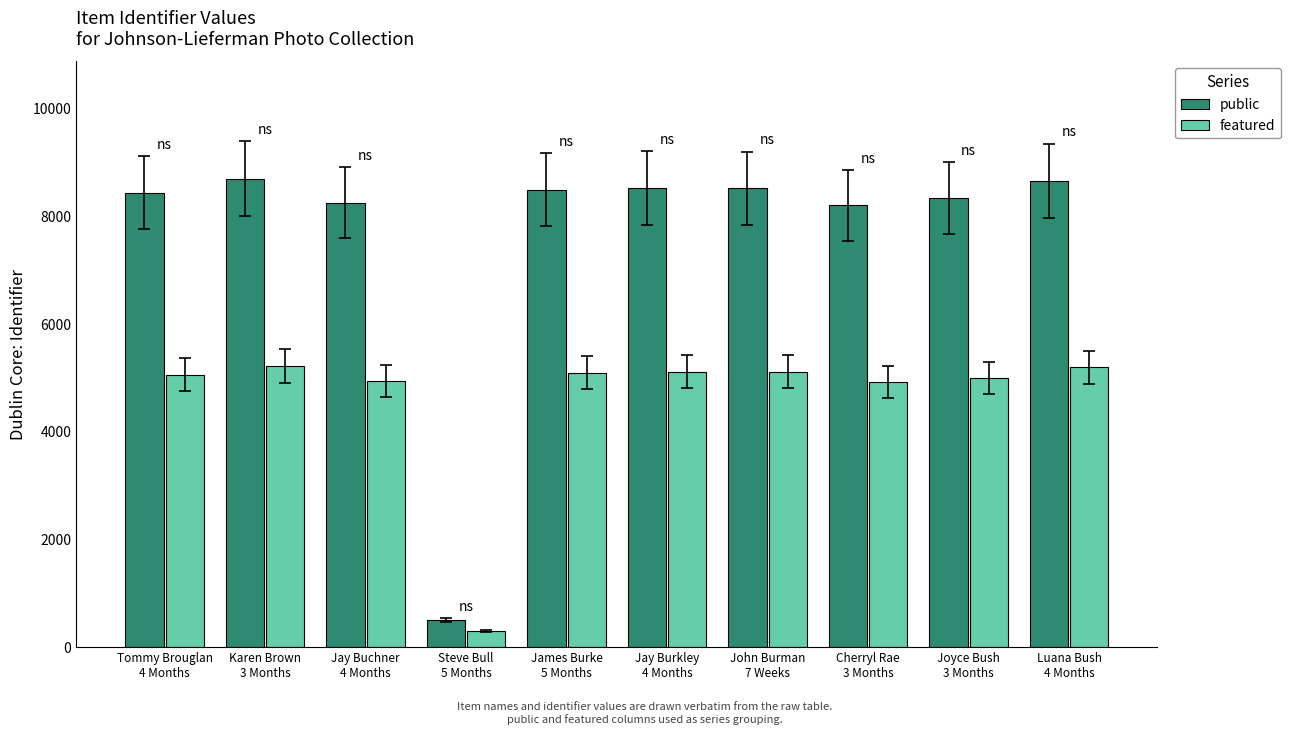

Which series has the widest spread of values?

public